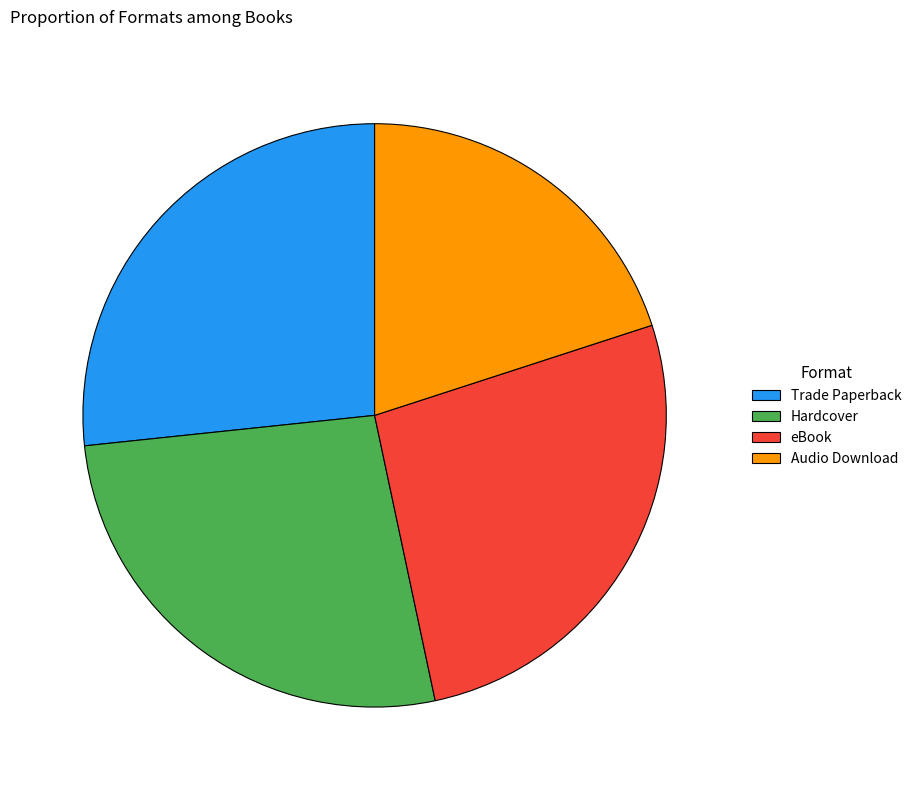

Combined, do Audio Download and Trade Paperback account for over 50%?

No